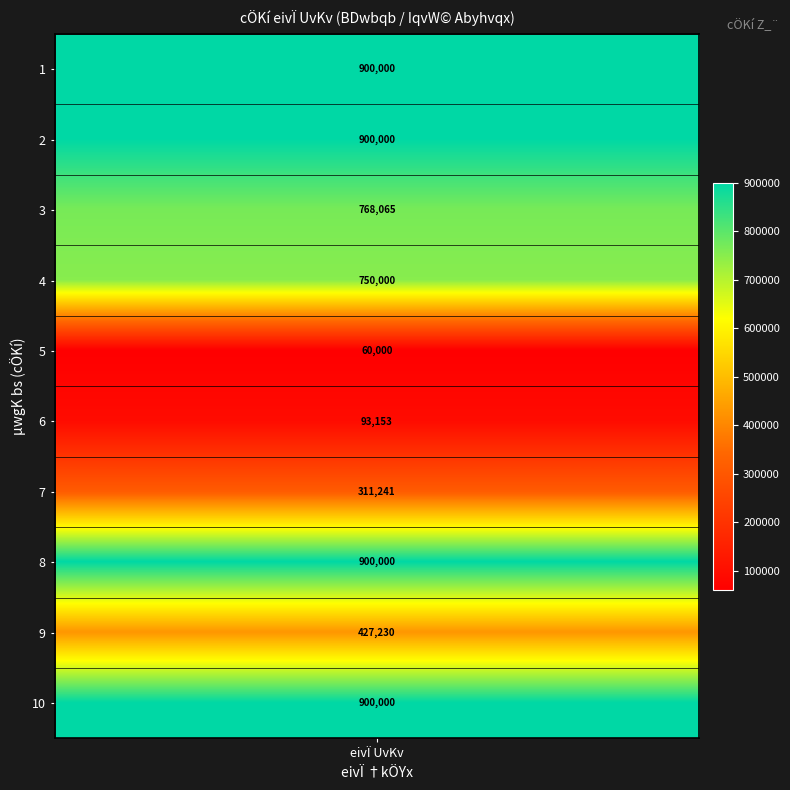

Count the 2 values in the range 311241 to 900000.

8